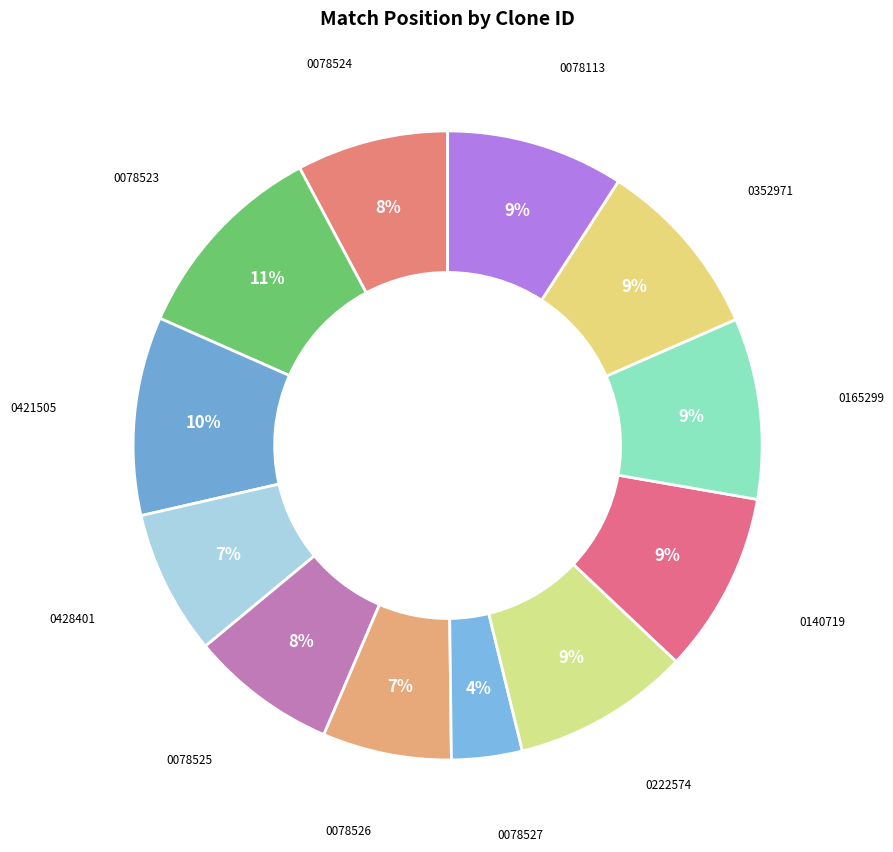

Does any single category account for the majority?

No